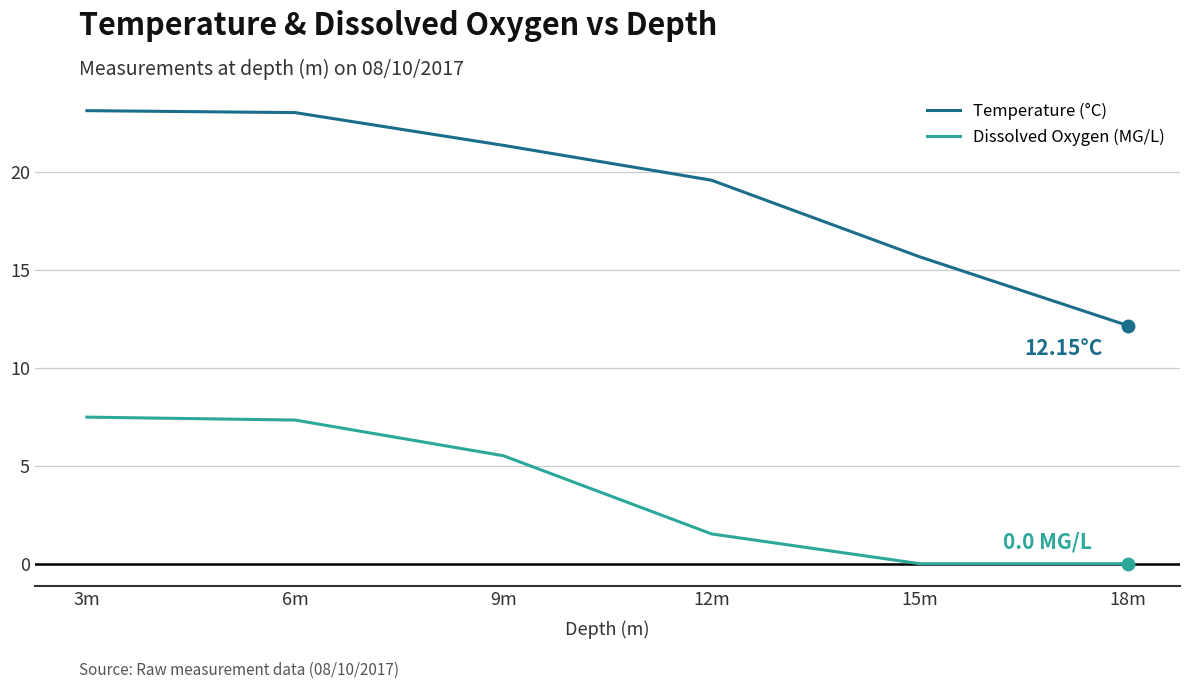

List the series in order of their peak value, lowest first.

Dissolved Oxygen (MG/L), Temperature (°C)